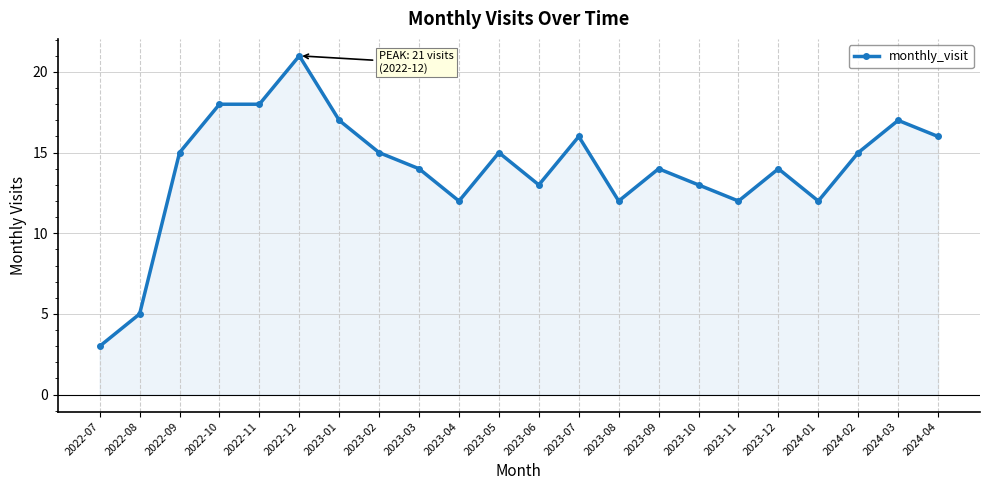

Reading left to right, transcribe all the data shown in this chart.

2022-07=3	2022-08=5	2022-09=15	2022-10=18	2022-11=18	2022-12=21	2023-01=17	2023-02=15	2023-03=14	2023-04=12	2023-05=15	2023-06=13	2023-07=16	2023-08=12	2023-09=14	2023-10=13	2023-11=12	2023-12=14	2024-01=12	2024-02=15	2024-03=17	2024-04=16